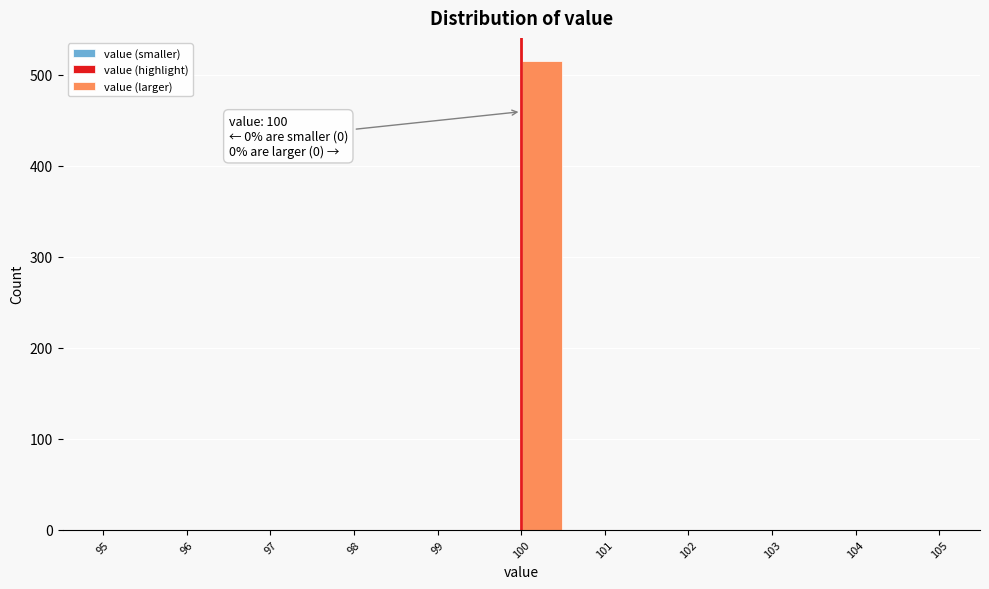

Over which range of the x-axis is the bar tallest?

100.0 to 100.5